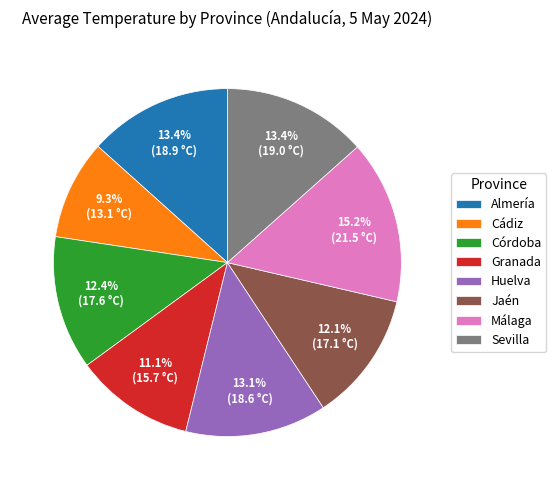

What is the total percentage of Jaén and Málaga?

27.3%